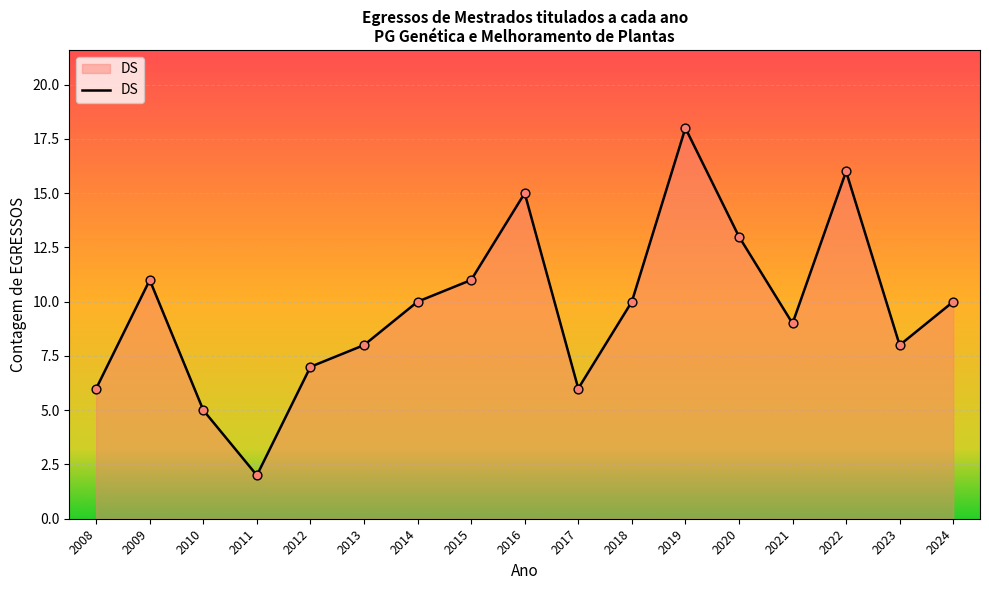

What is the change in value from 2014 to 2021?

-1